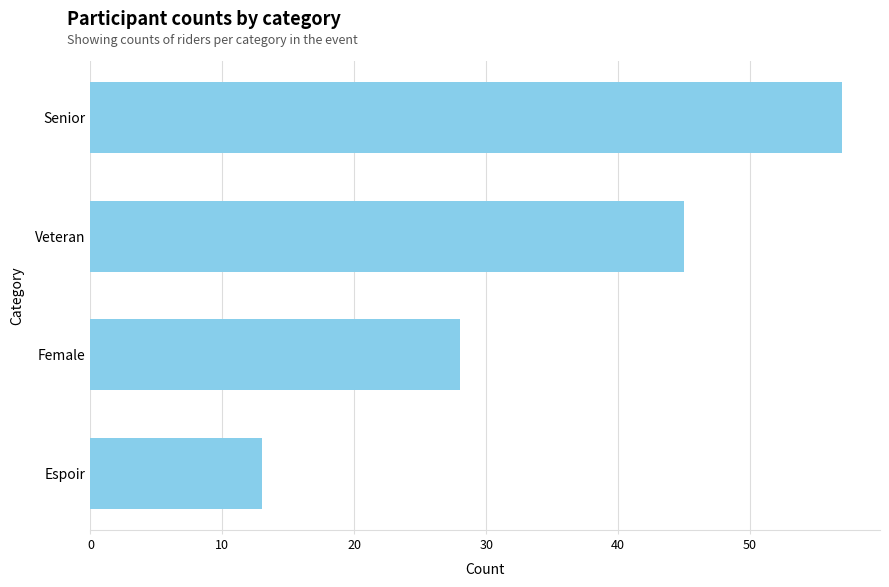

Is it true that the value at Senior is 57?

True